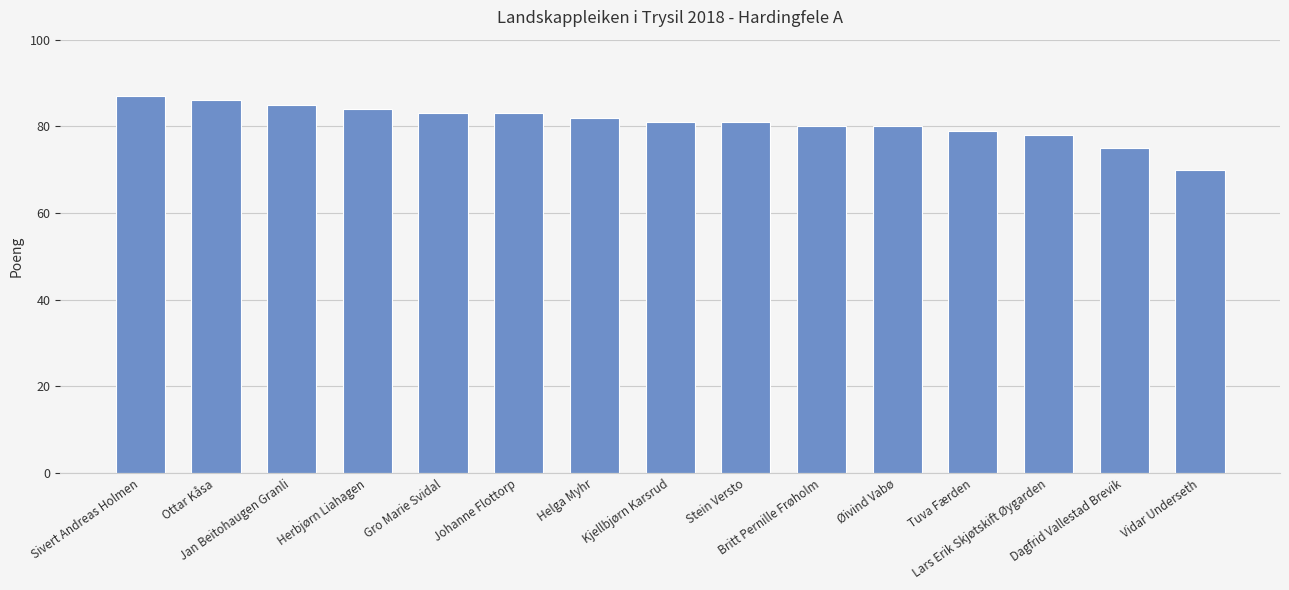

Which has a higher value, Sivert Andreas Holmen or Gro Marie Svidal?

Sivert Andreas Holmen